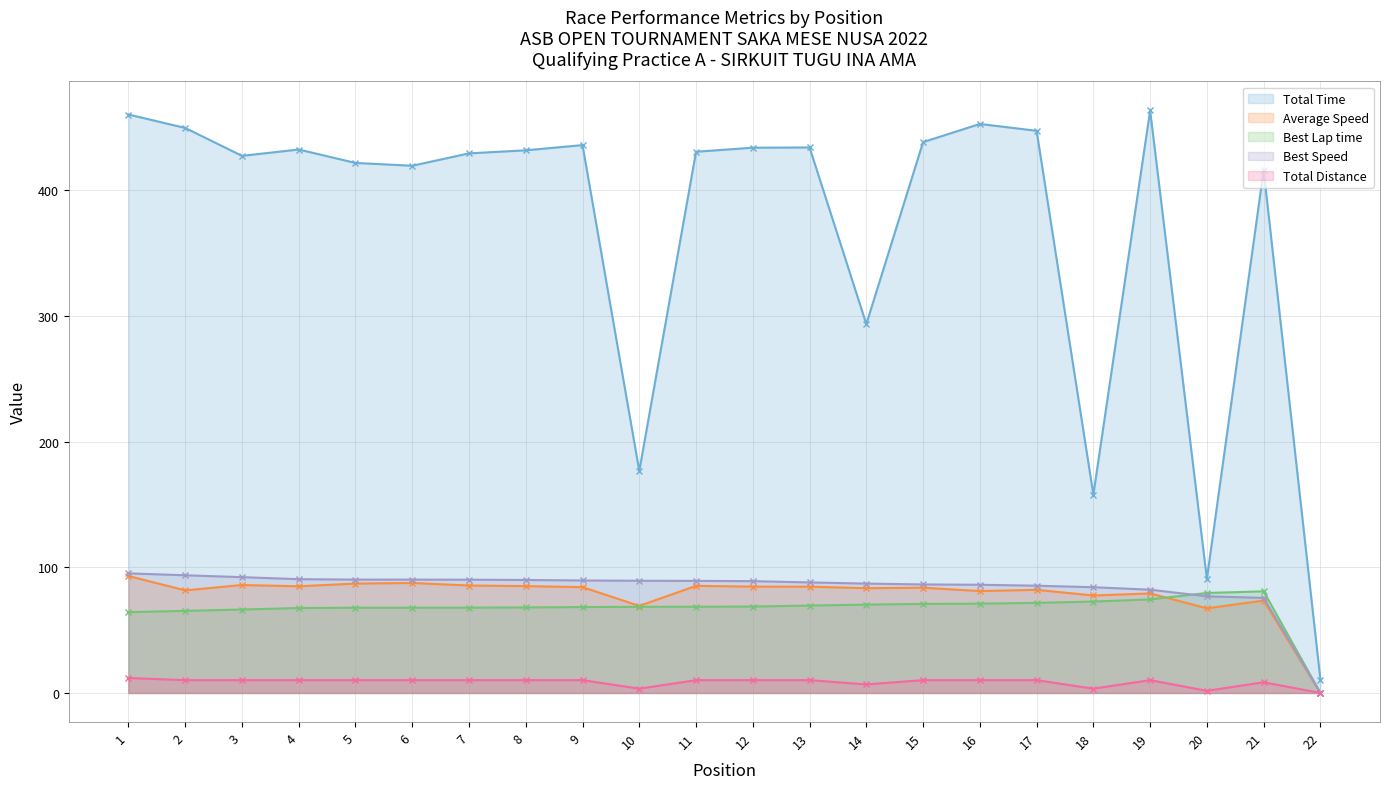

The Best Speed series shows 89.5 at 9. True or false?

True